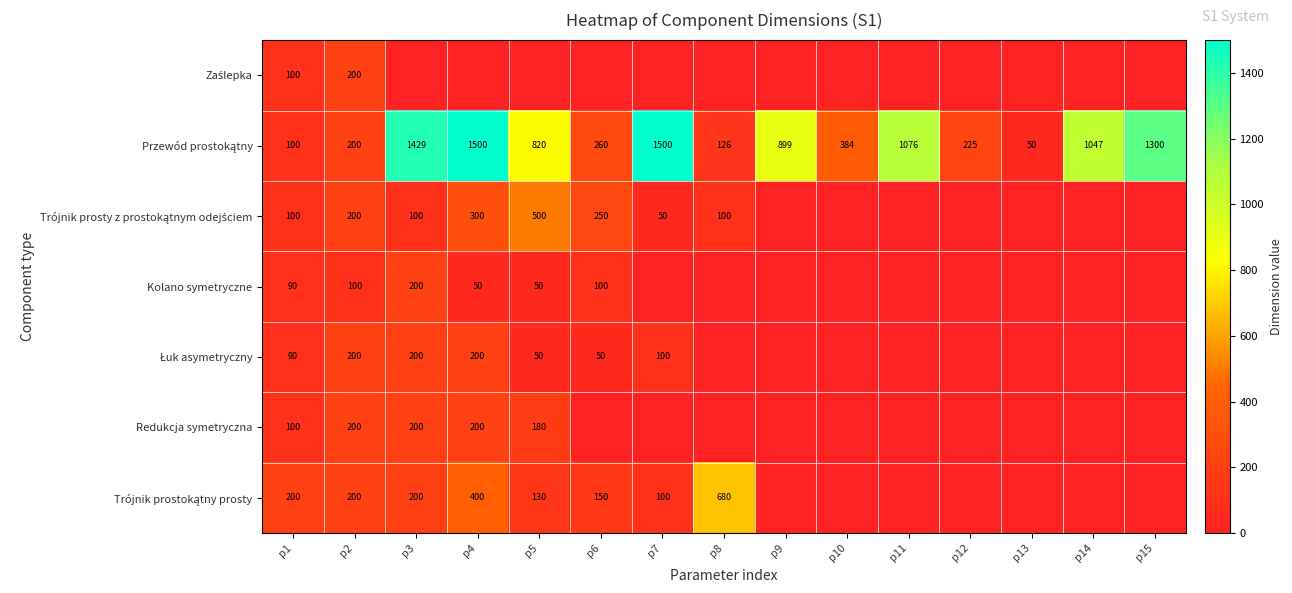

The value of Redukcja symetryczna at p2 is 337. True or false?

False